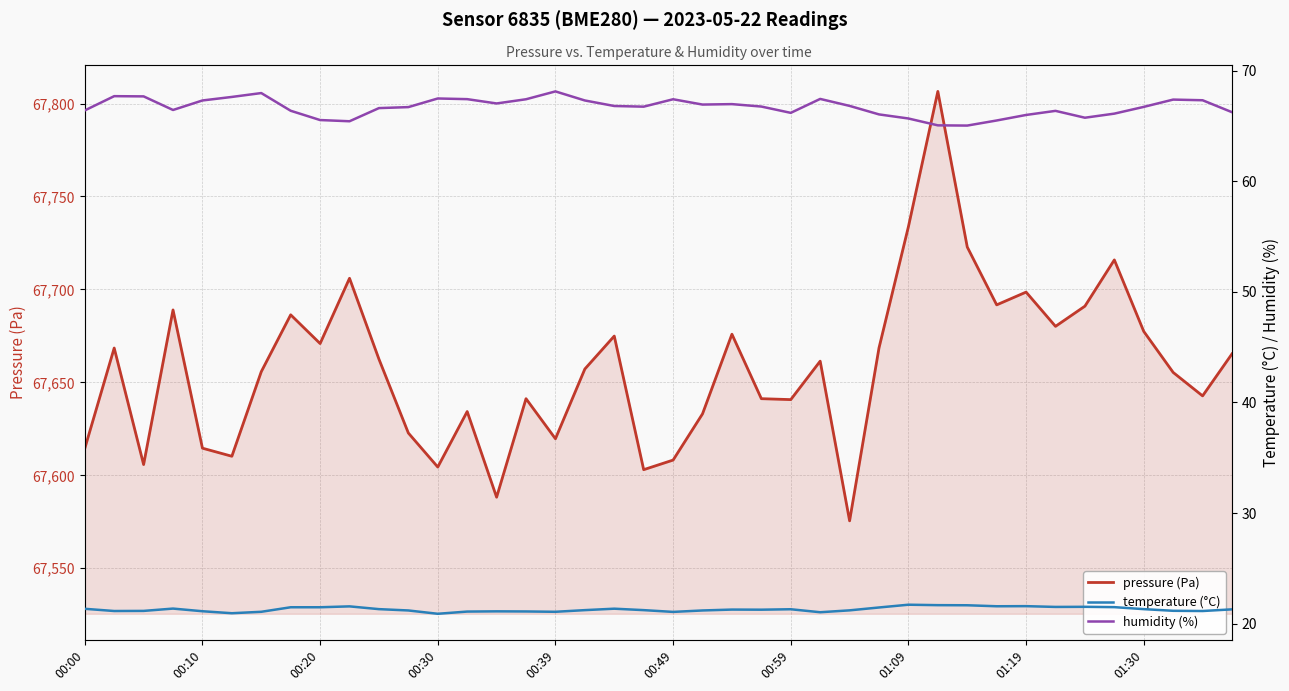

True or false: humidity (%) has more than 2 interior local peaks.

True